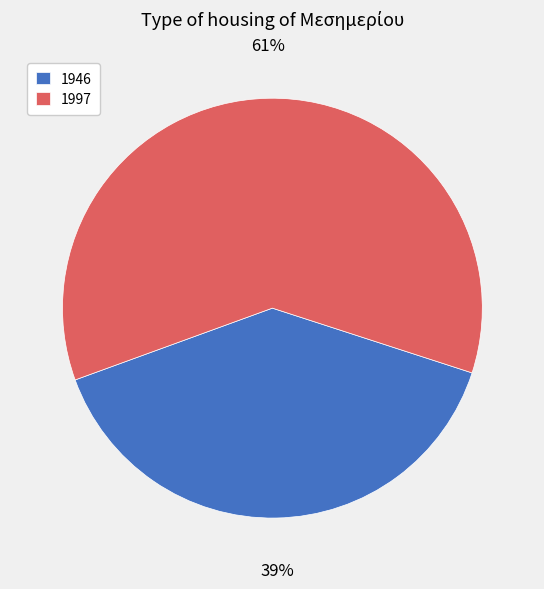

To the nearest percent, what is the average slice percentage?

50%